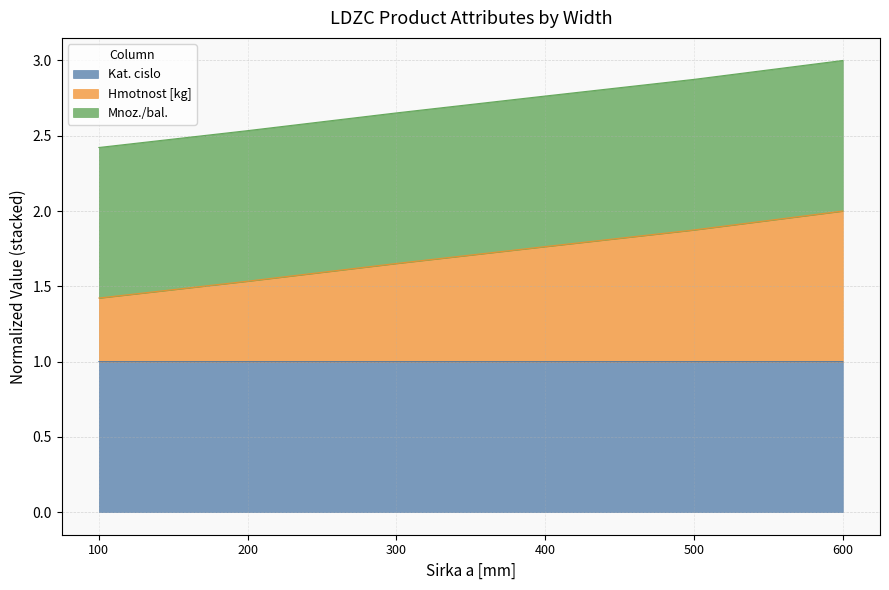

How many lines are shown in the chart?

3